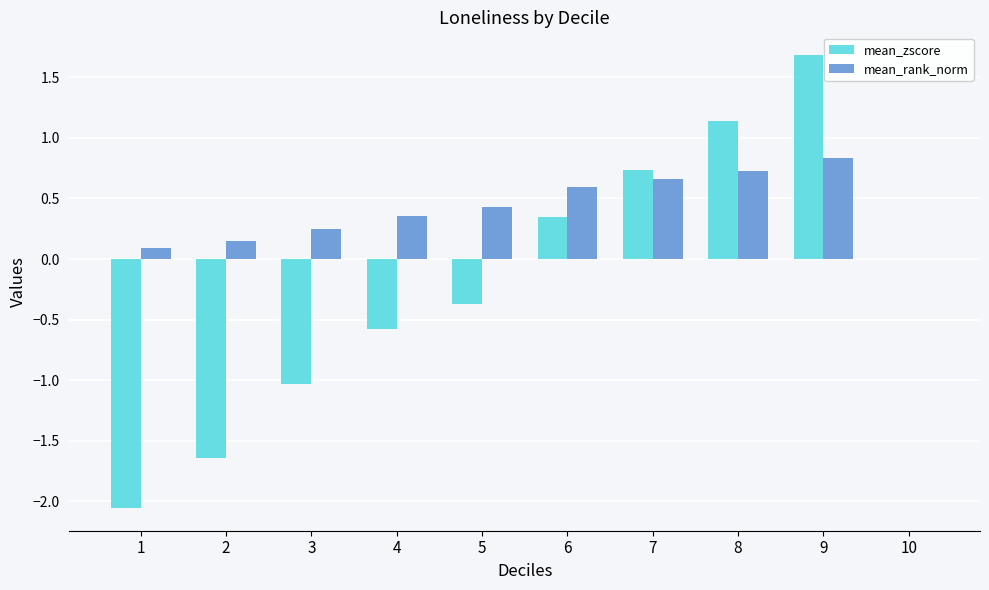

Which series has the largest total across all categories?

mean_rank_norm